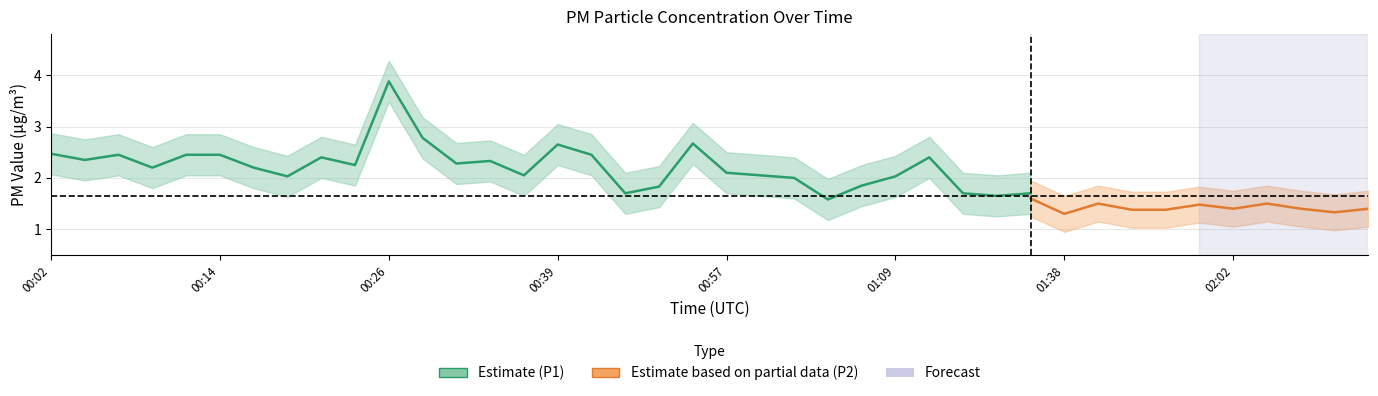

What value does the P1 series have at 00:16?

2.2